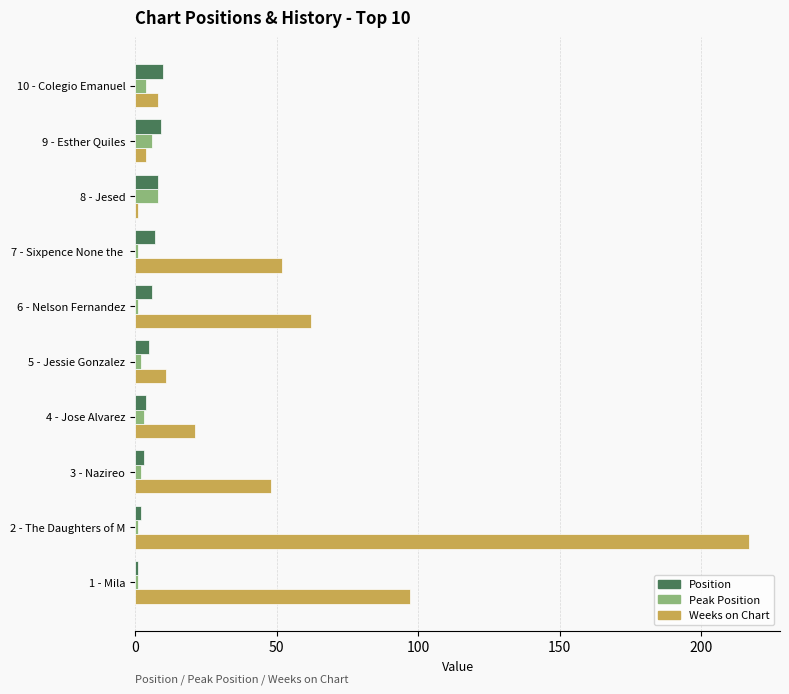

The value of Peak Position at 8 - Jesed is 8. True or false?

True